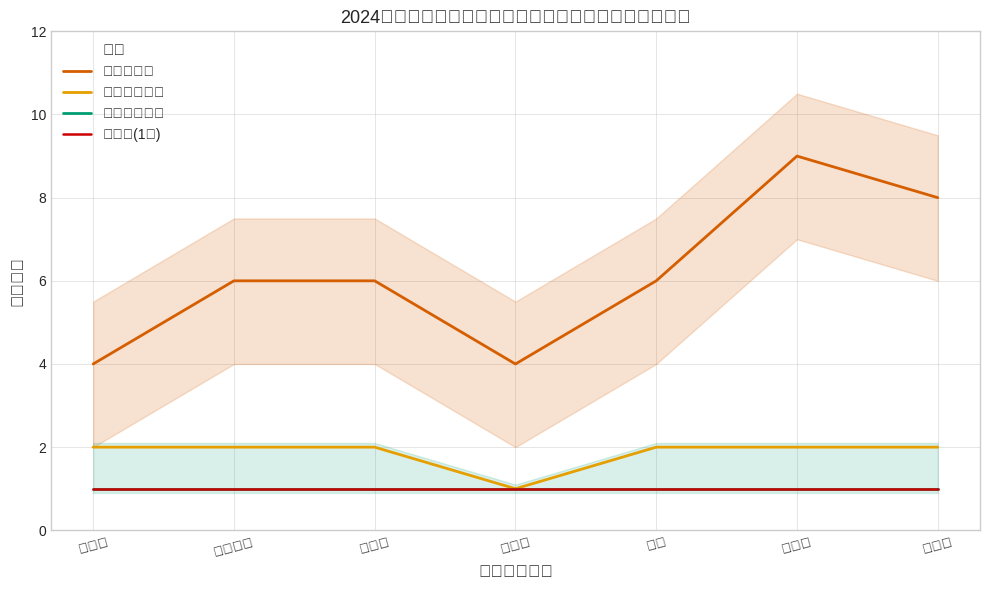

What is the label of the 5th point from the right?

博白县